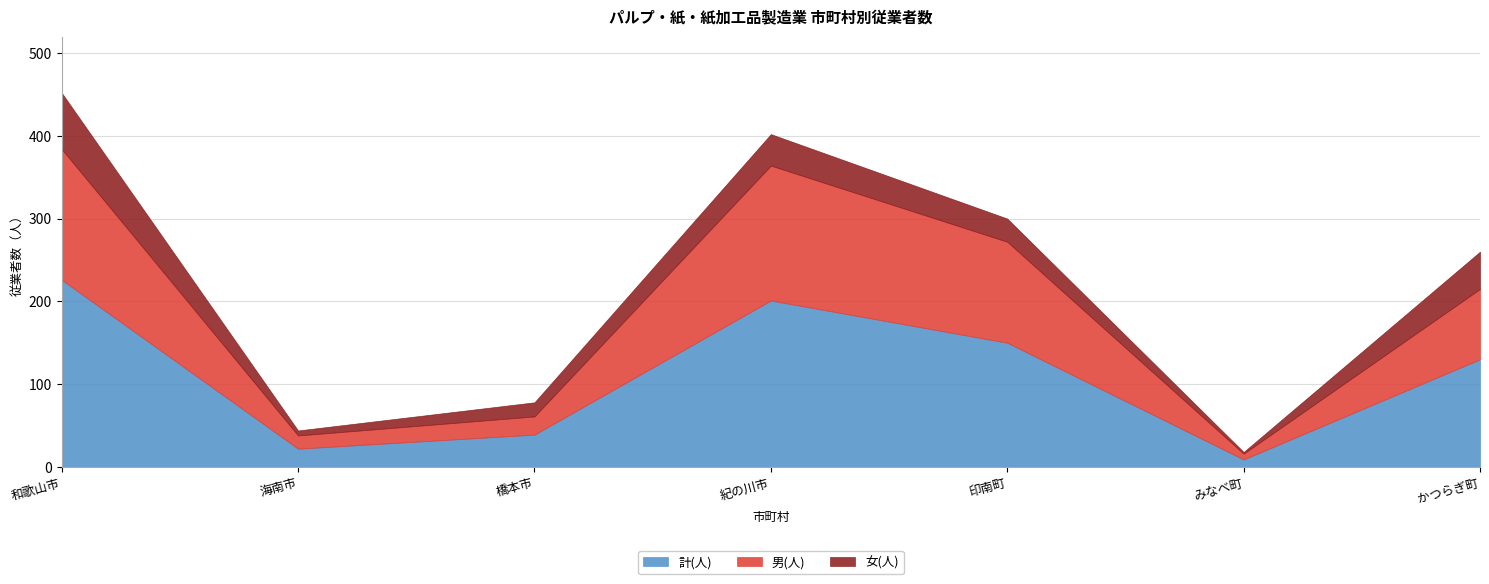

What position from the left is 橋本市?

3